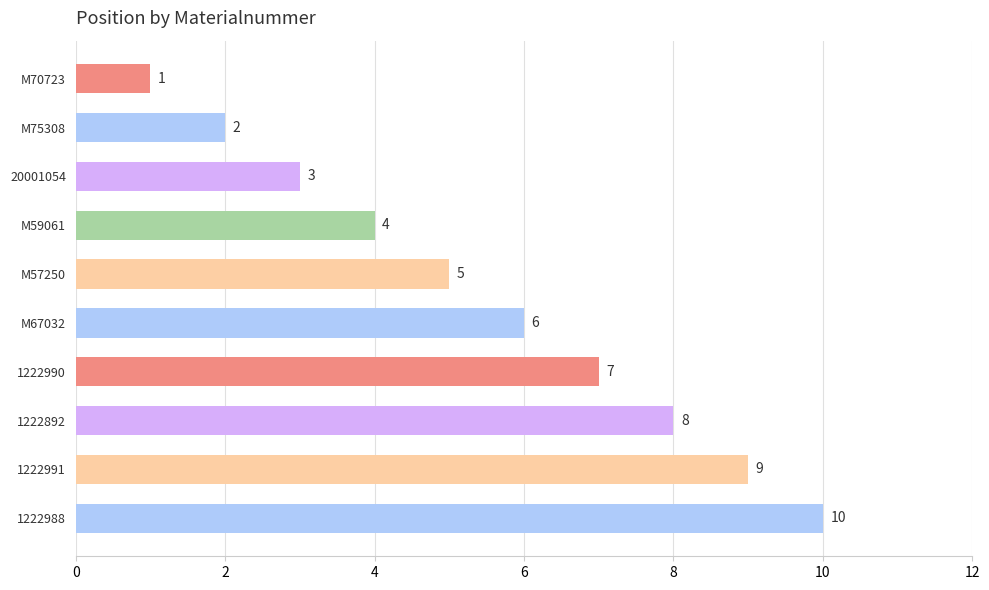

What is the label of the 5th bar from the top?

M57250